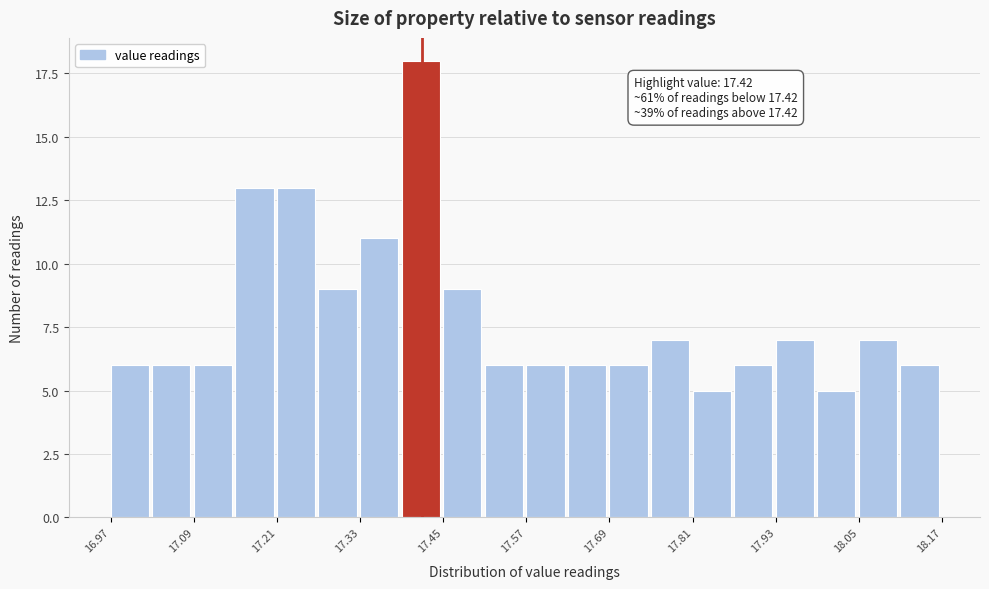

Read against the x-axis, roughly where is the centre of the tallest bar?

17.42